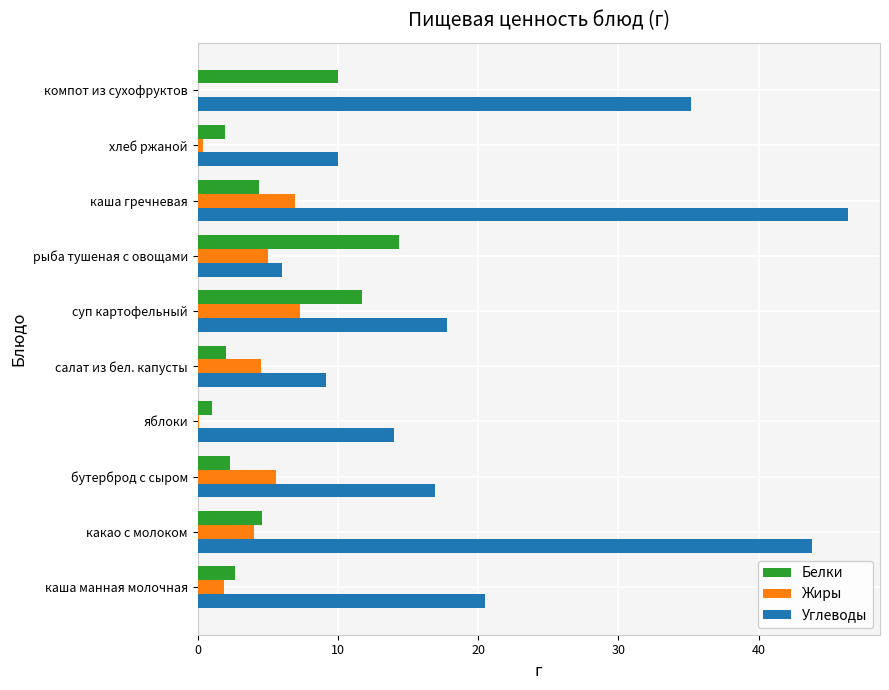

What is the greatest value displayed?

46.3